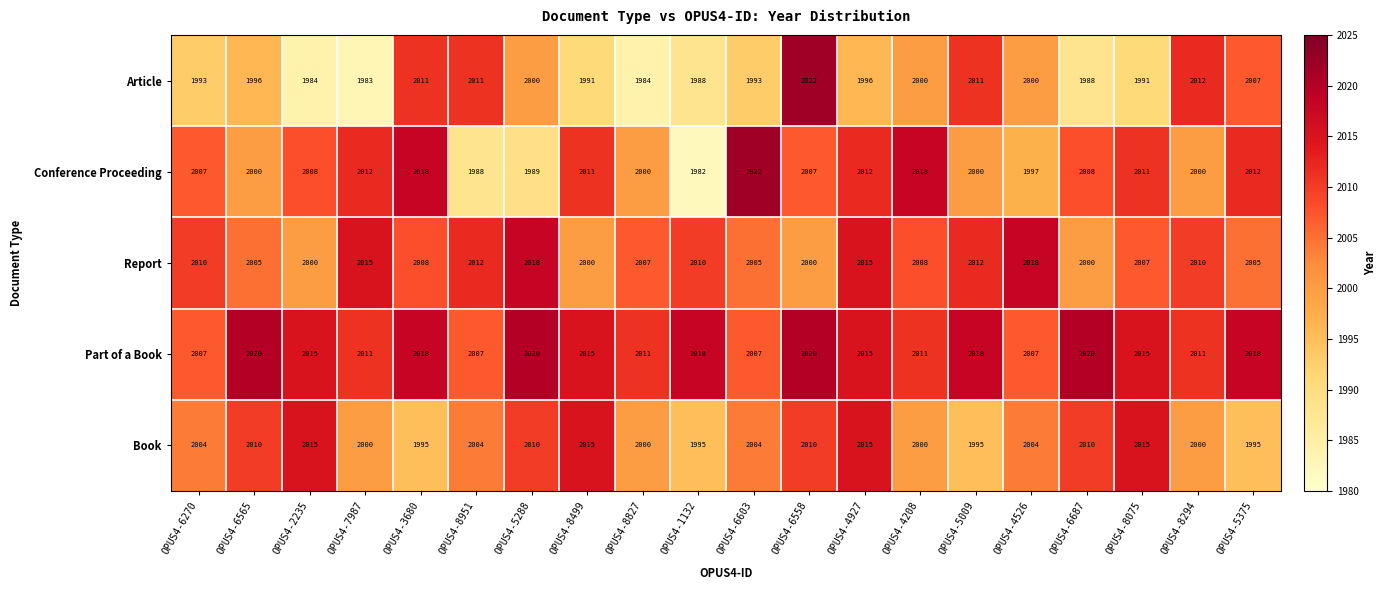

What is the total value across all series at OPUS4-8951?

10022